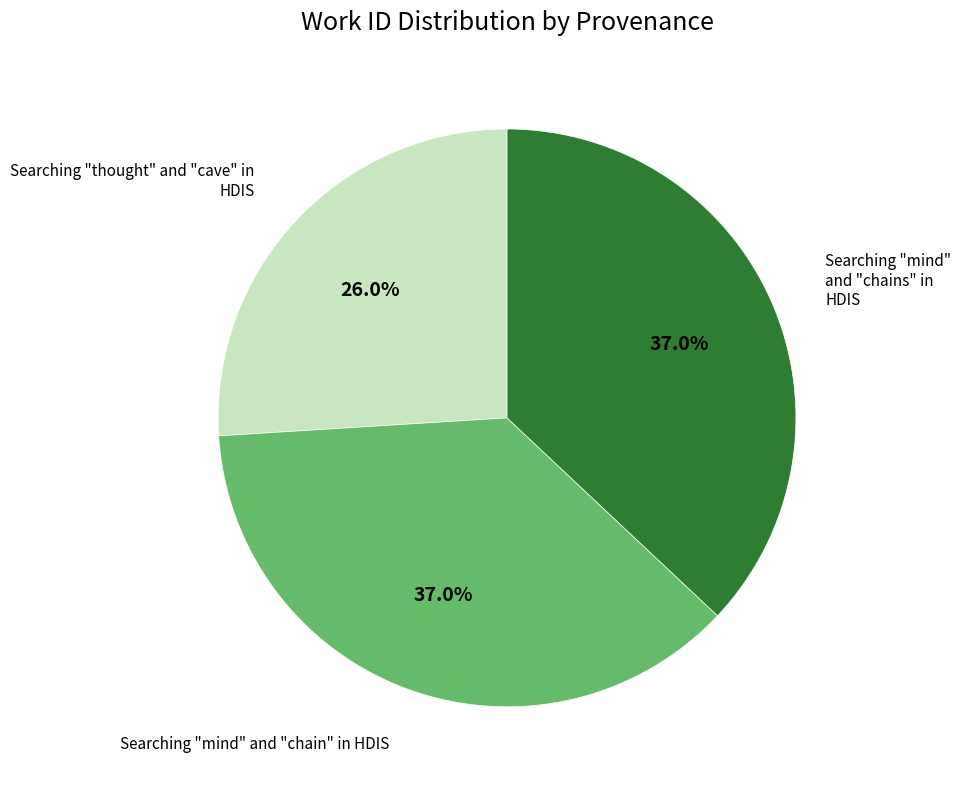

What is the total percentage of Searching "mind" and "chain" in HDIS and Searching "mind" and "chains" in HDIS?

74.0%